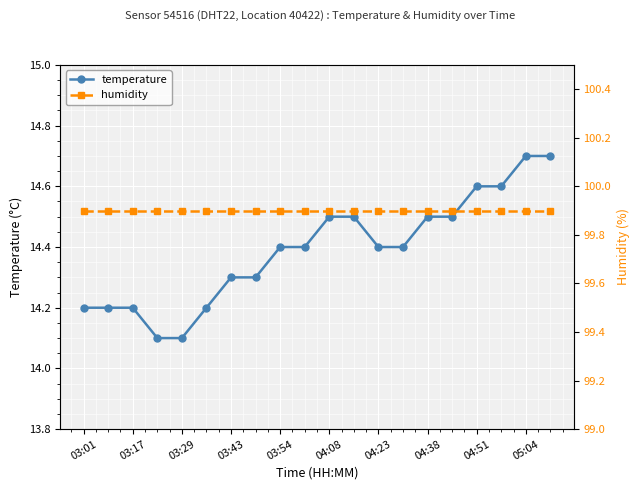

Is it true that temperature equals 14.3 at 03:43?

True